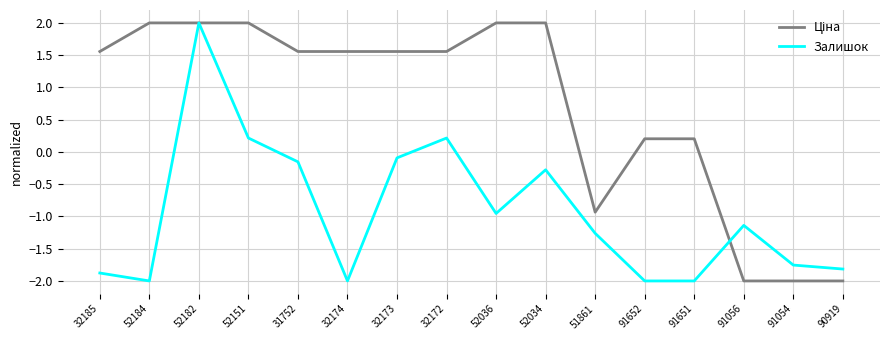

Which category has the highest value in the Залишок series?

52182